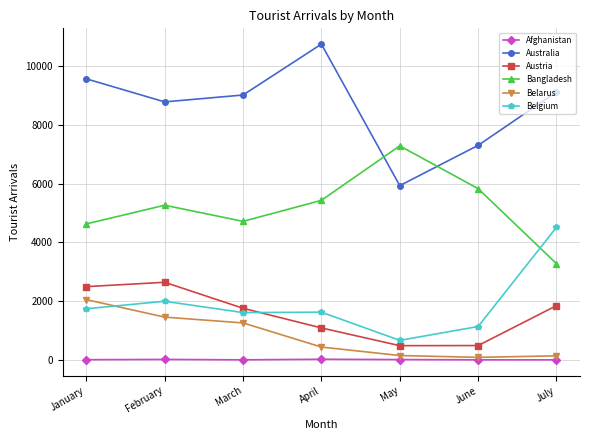

The Austria series shows 3103 at March. True or false?

False